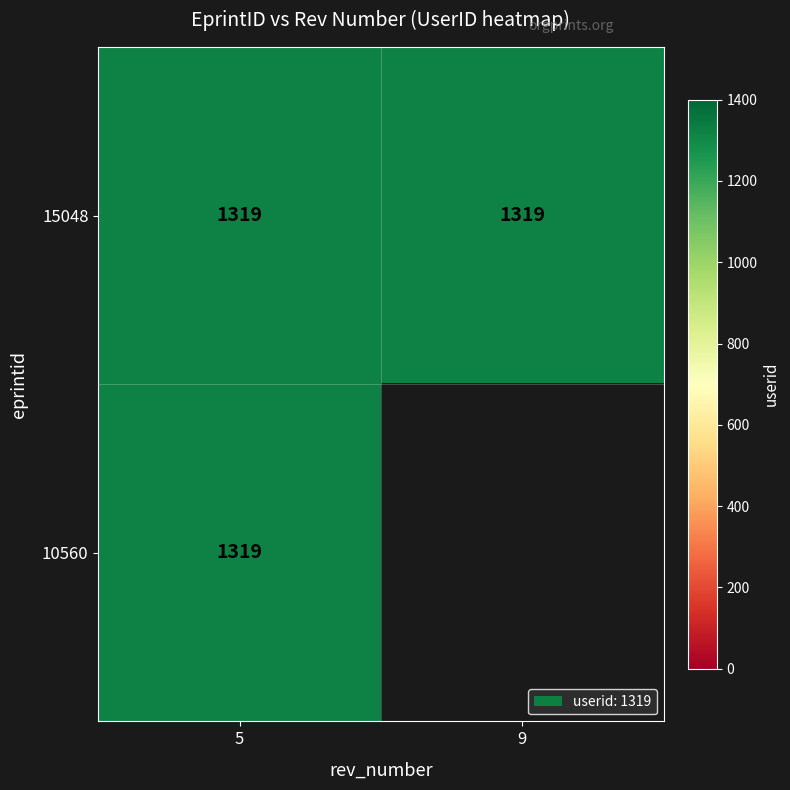

Rank the series at 9 from lowest to highest value.

10560, 15048